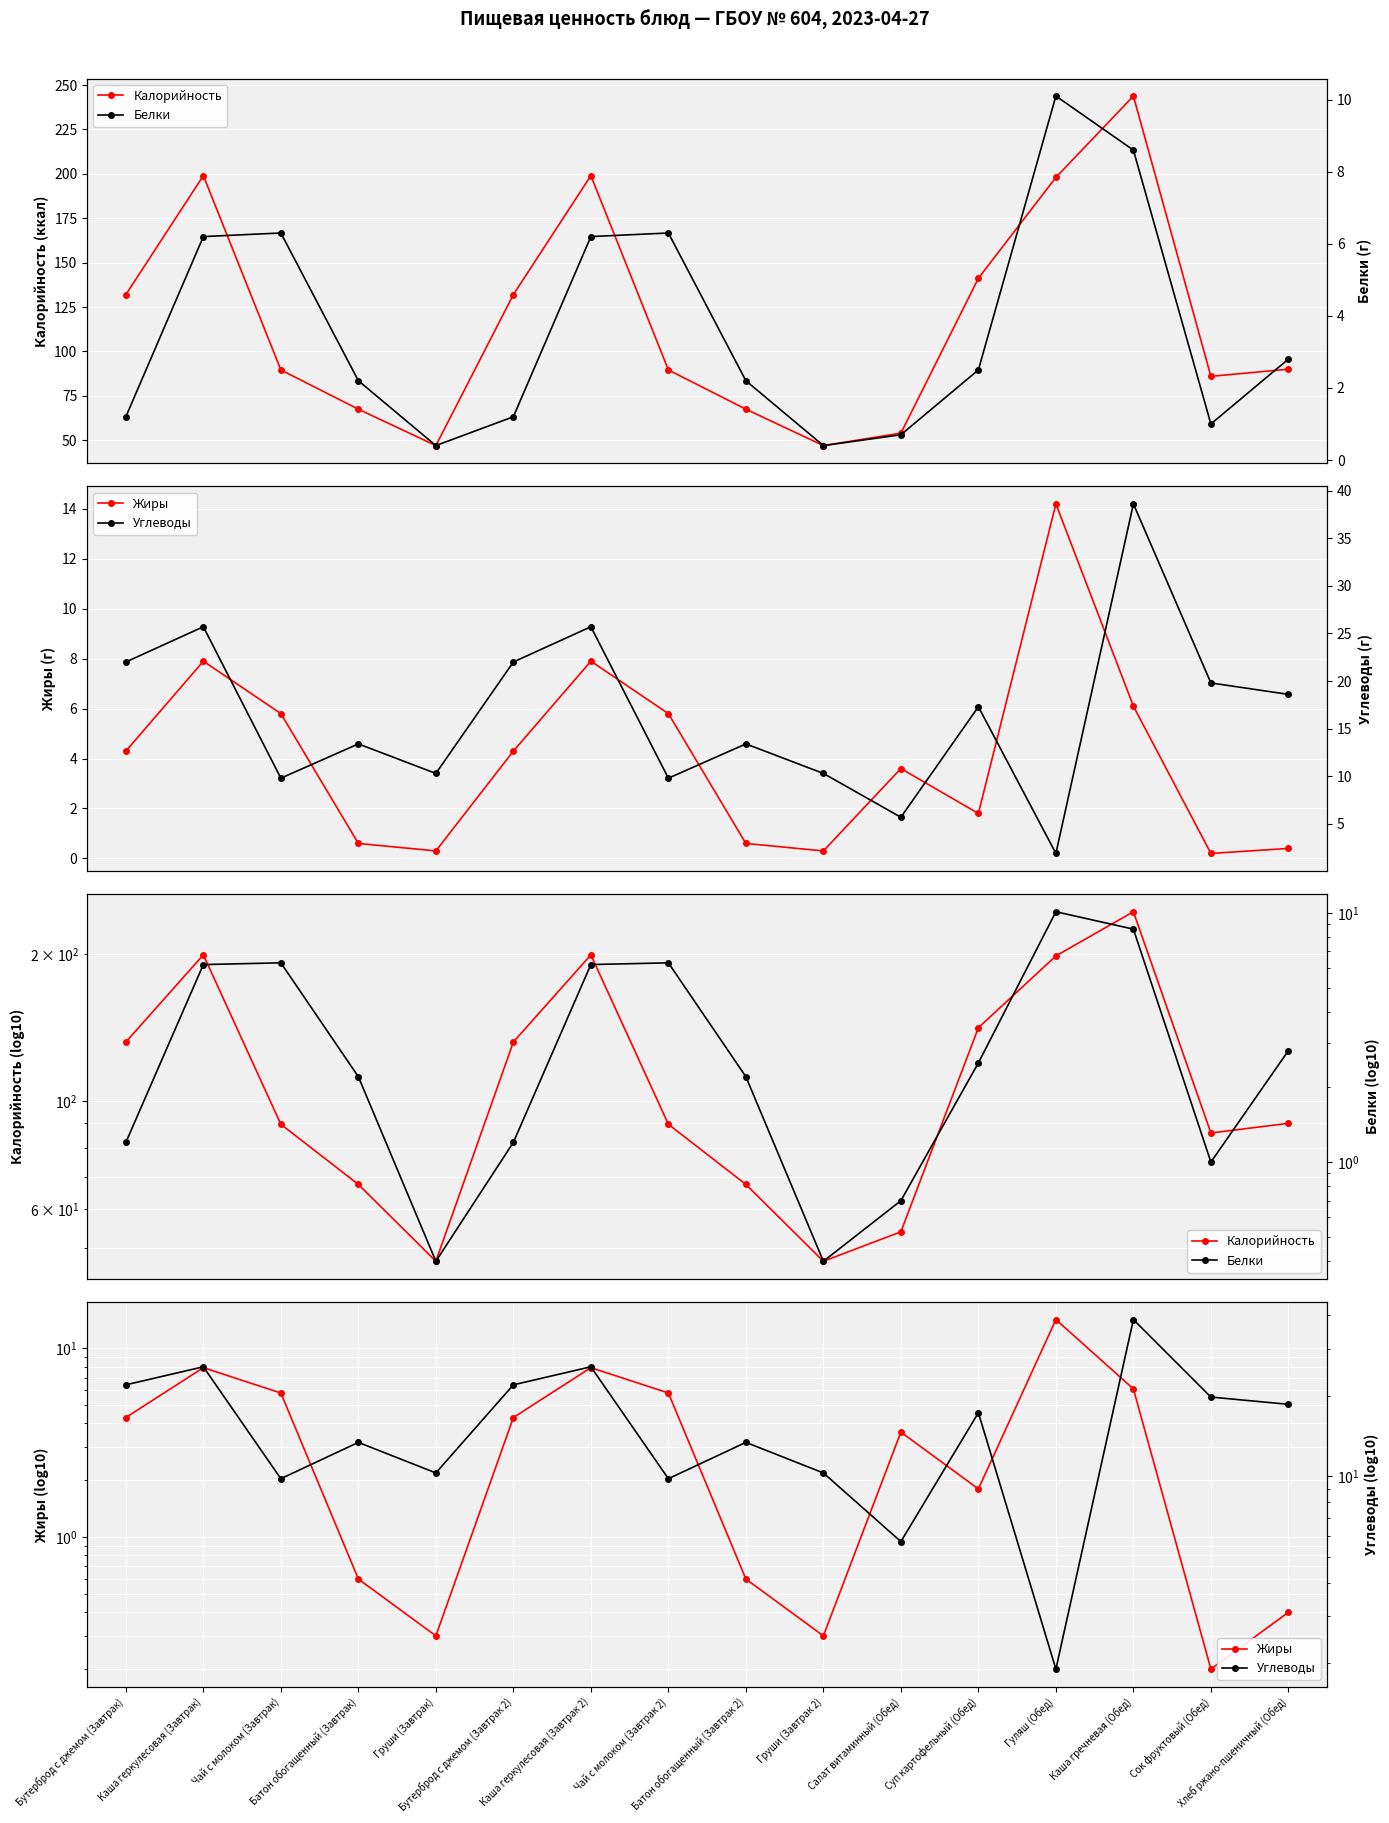

What is the label of the 1st point from the right?

Хлеб ржано-пшеничный (Обед)